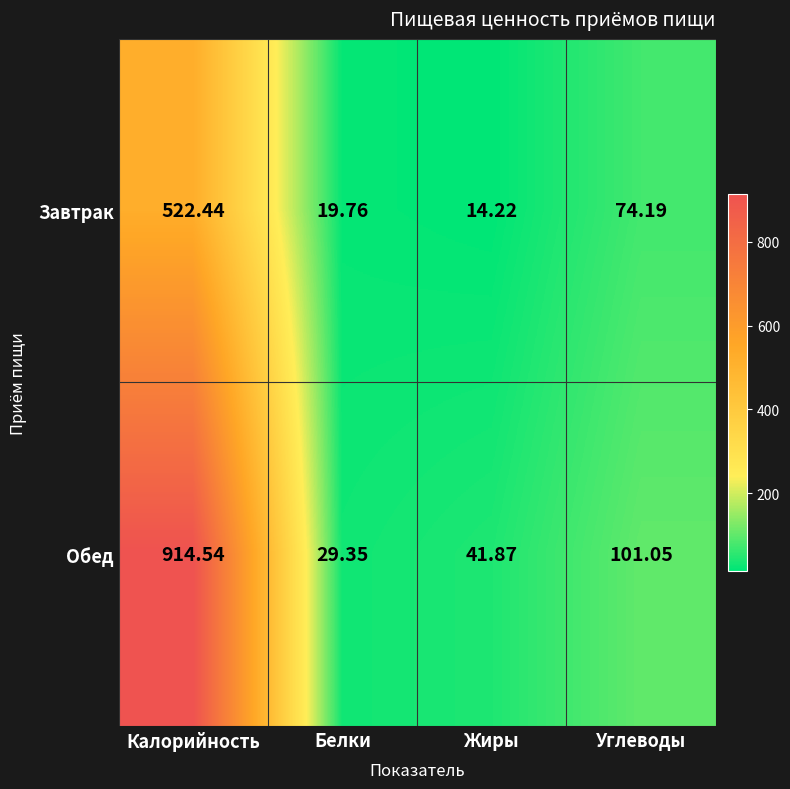

How many series are shown in this chart?

2